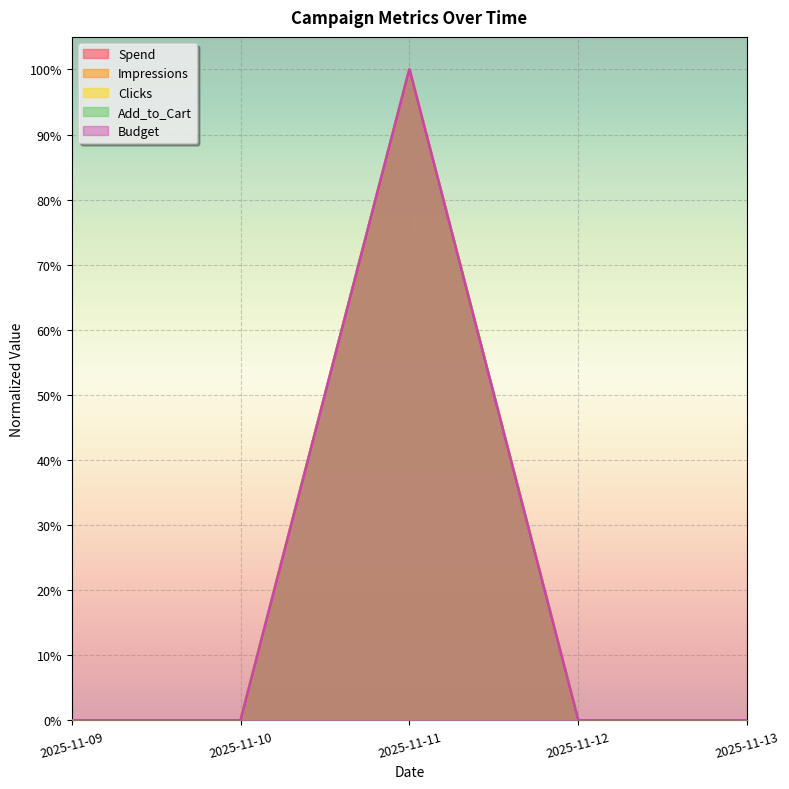

How many values in the Spend series exceed 0?

1